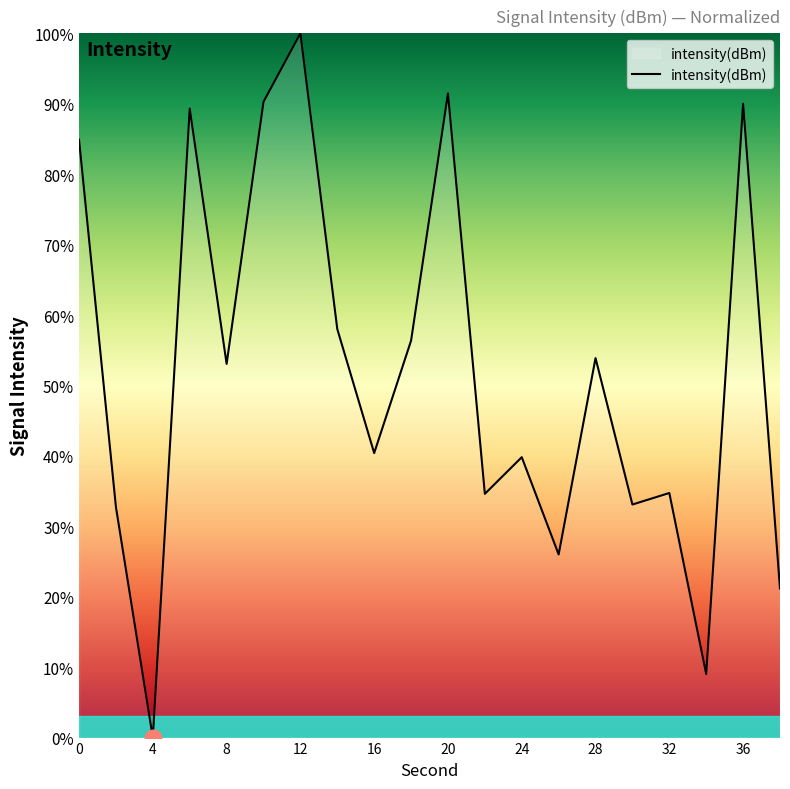

What is the greatest value displayed?

100.0